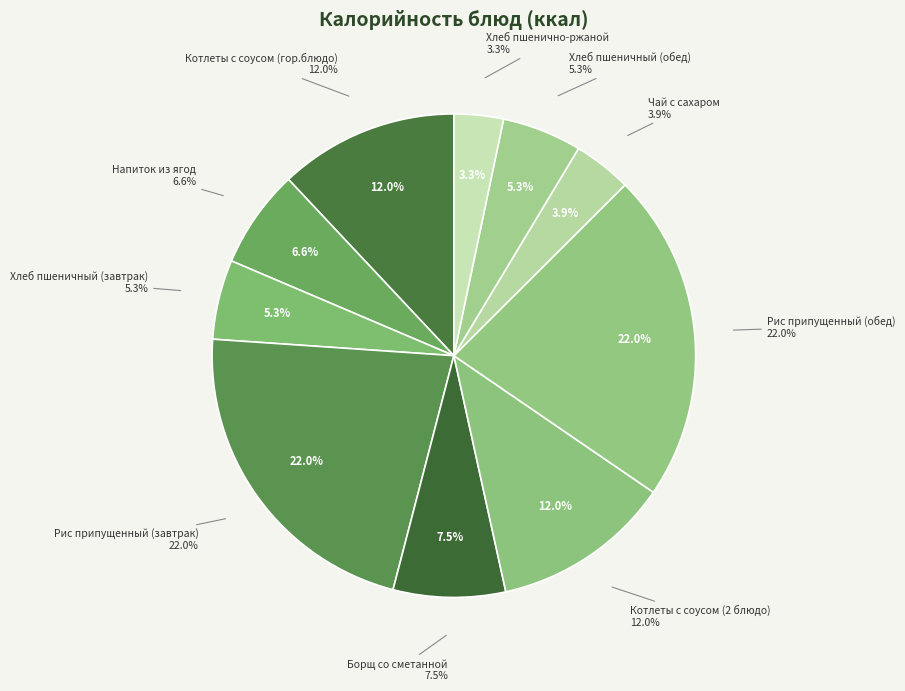

Rank the categories by value from highest to lowest.

Рис припущенный (завтрак), Рис припущенный (обед), Котлеты с соусом (гор.блюдо), Котлеты с соусом (2 блюдо), Борщ со сметанной, Напиток из ягод, Хлеб пшеничный (завтрак), Хлеб пшеничный (обед), Чай с сахаром, Хлеб пшенично-ржаной